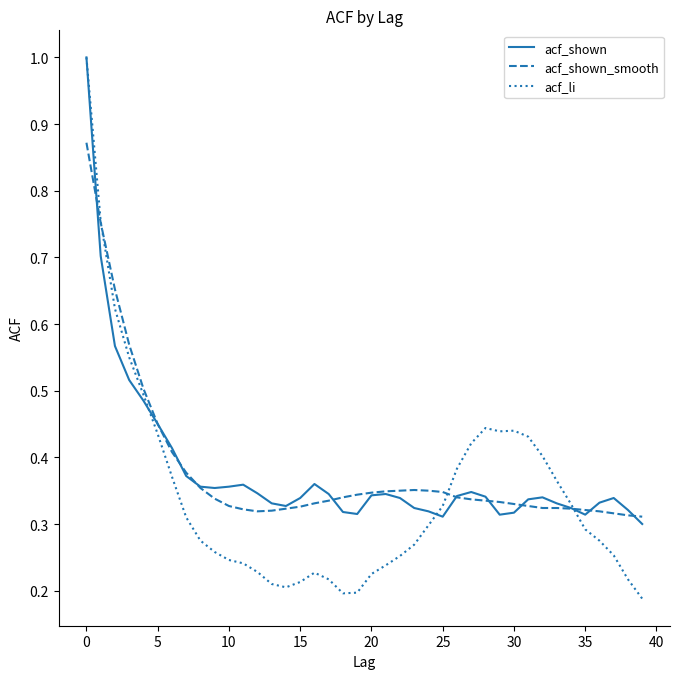

Which series has the largest range (max minus min)?

acf_li